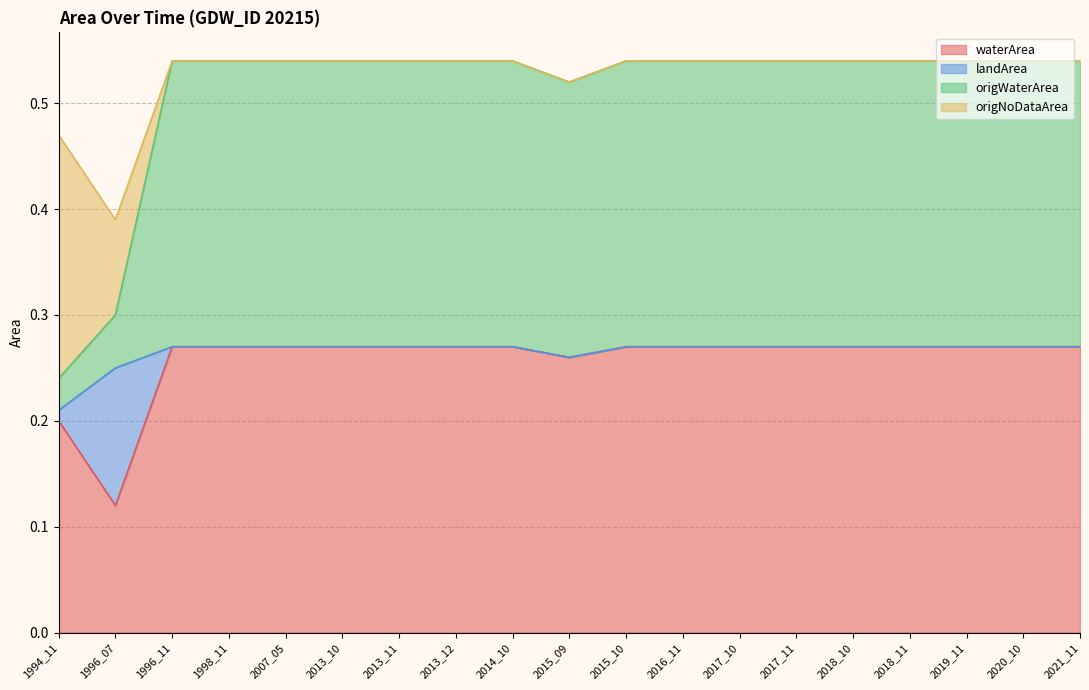

Which category has the lowest value in the waterArea series?

1996_07